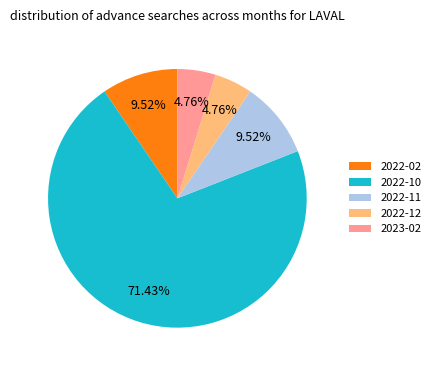

Do 2022-02 and 2022-12 together represent more than half of the pie?

No